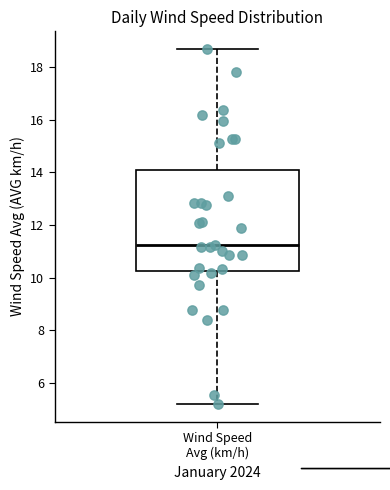

Where is the lower edge of the box for Wind Speed Avg (km/h) on the y-axis? The values are not printed on the chart, so give them approximately, as read against the axis.

10.2